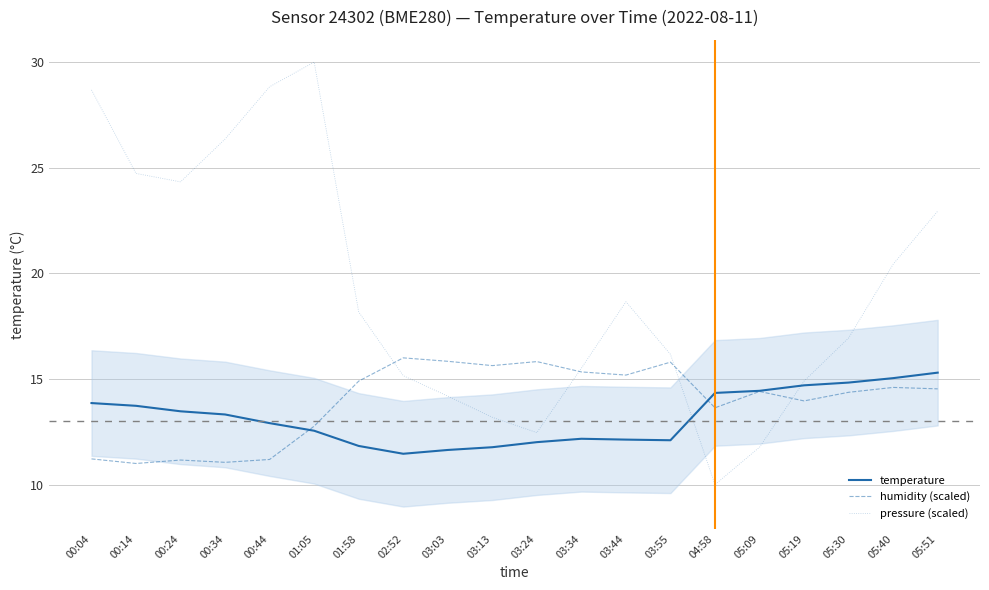

What is the label of the 8th point from the right?

03:44